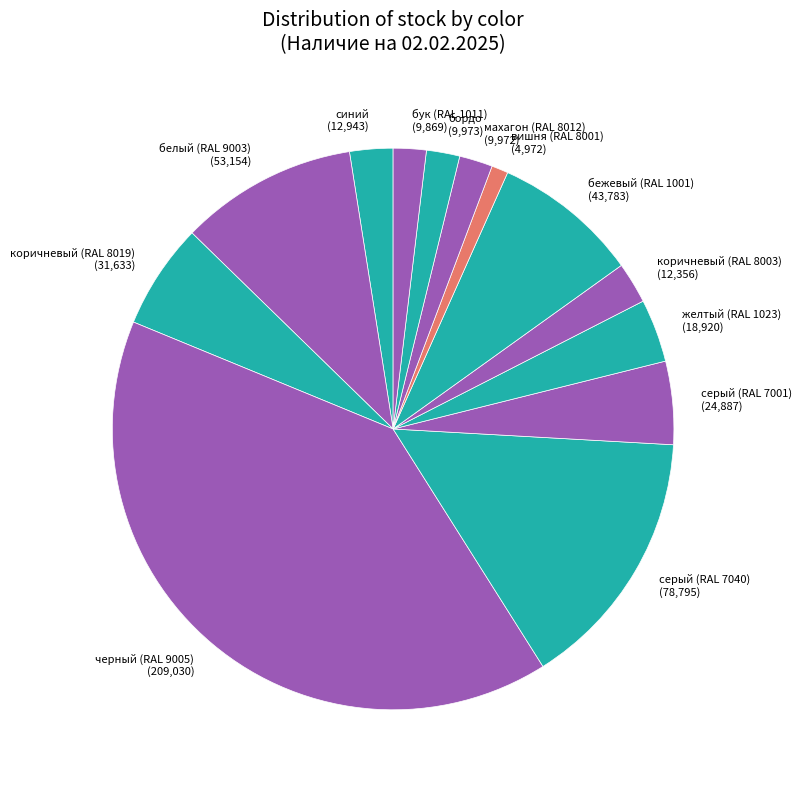

Is it true that черный (RAL 9005) is 45% of the pie?

False